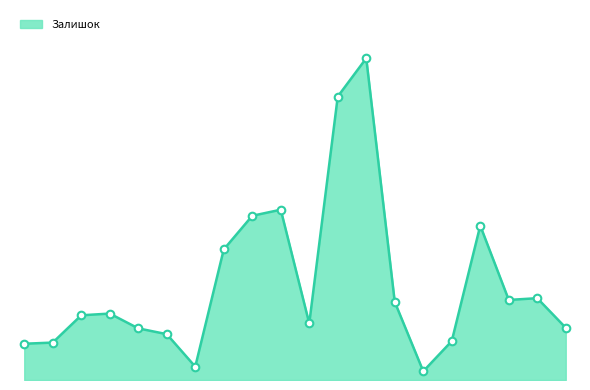

Is this an area chart (filled region under the line)?

Yes